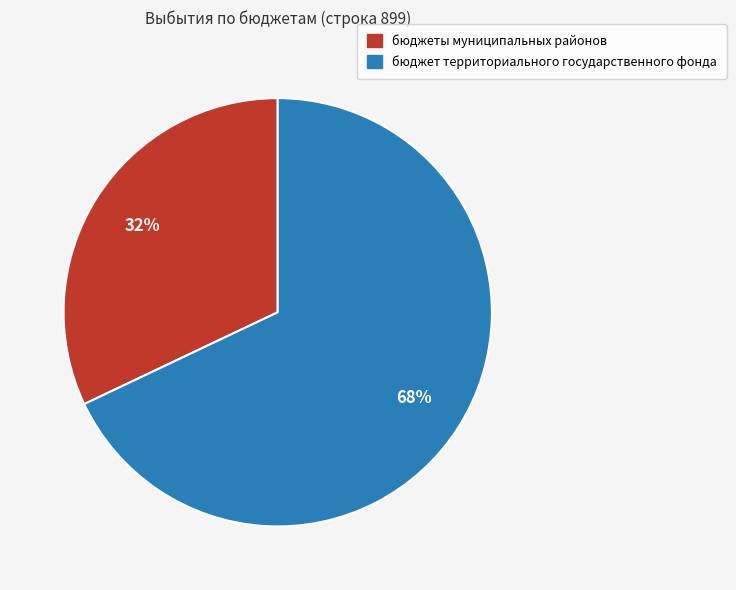

Does any single category account for the majority?

Yes